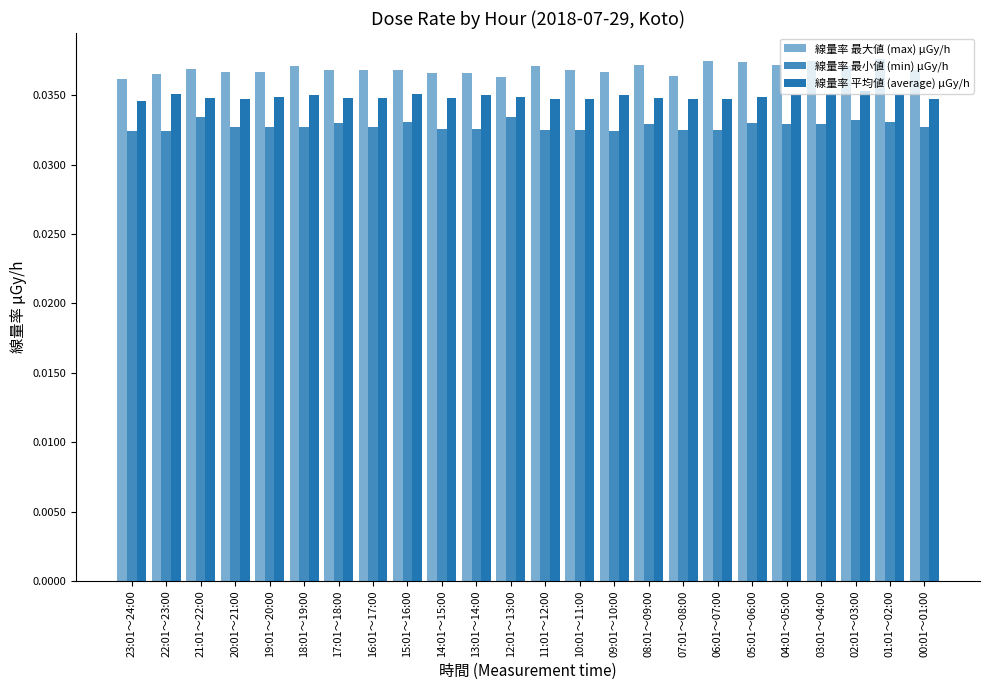

What position from the left is 01:01～02:00?

23